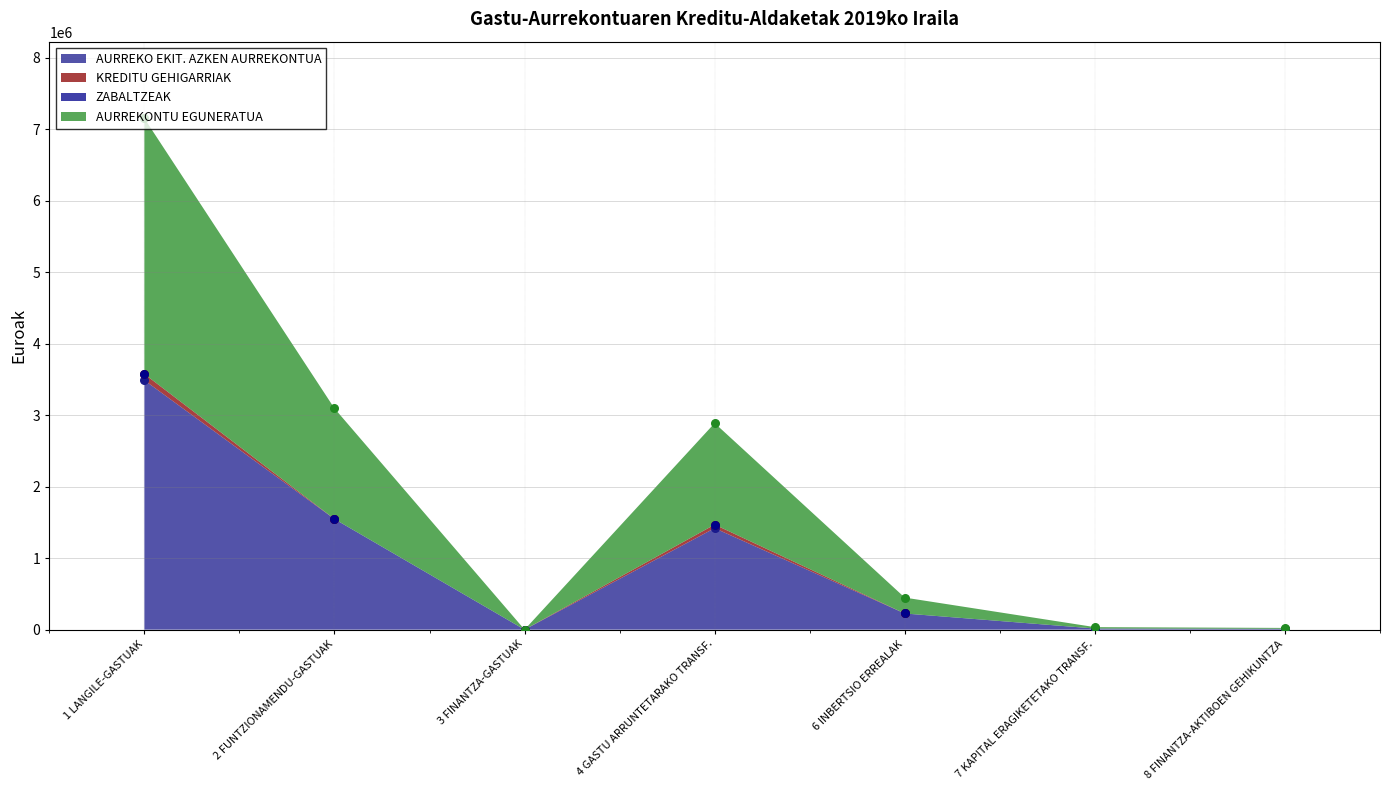

At which category is the sum across all series the highest?

1 LANGILE-GASTUAK